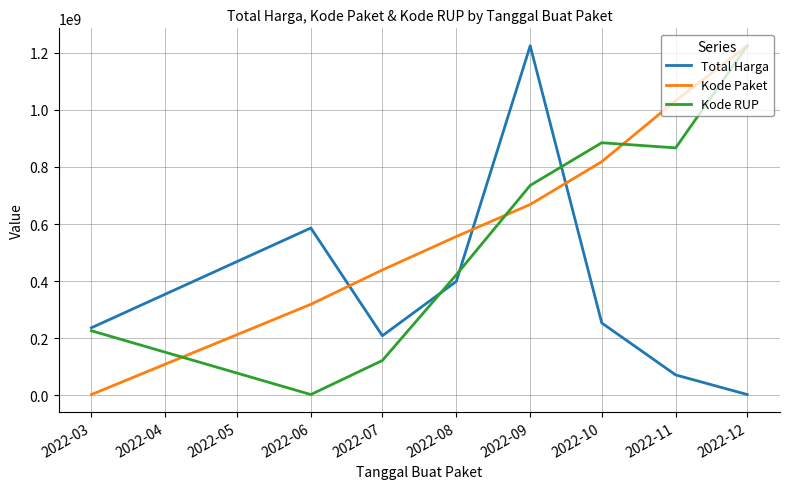

How many lines are shown in the chart?

3